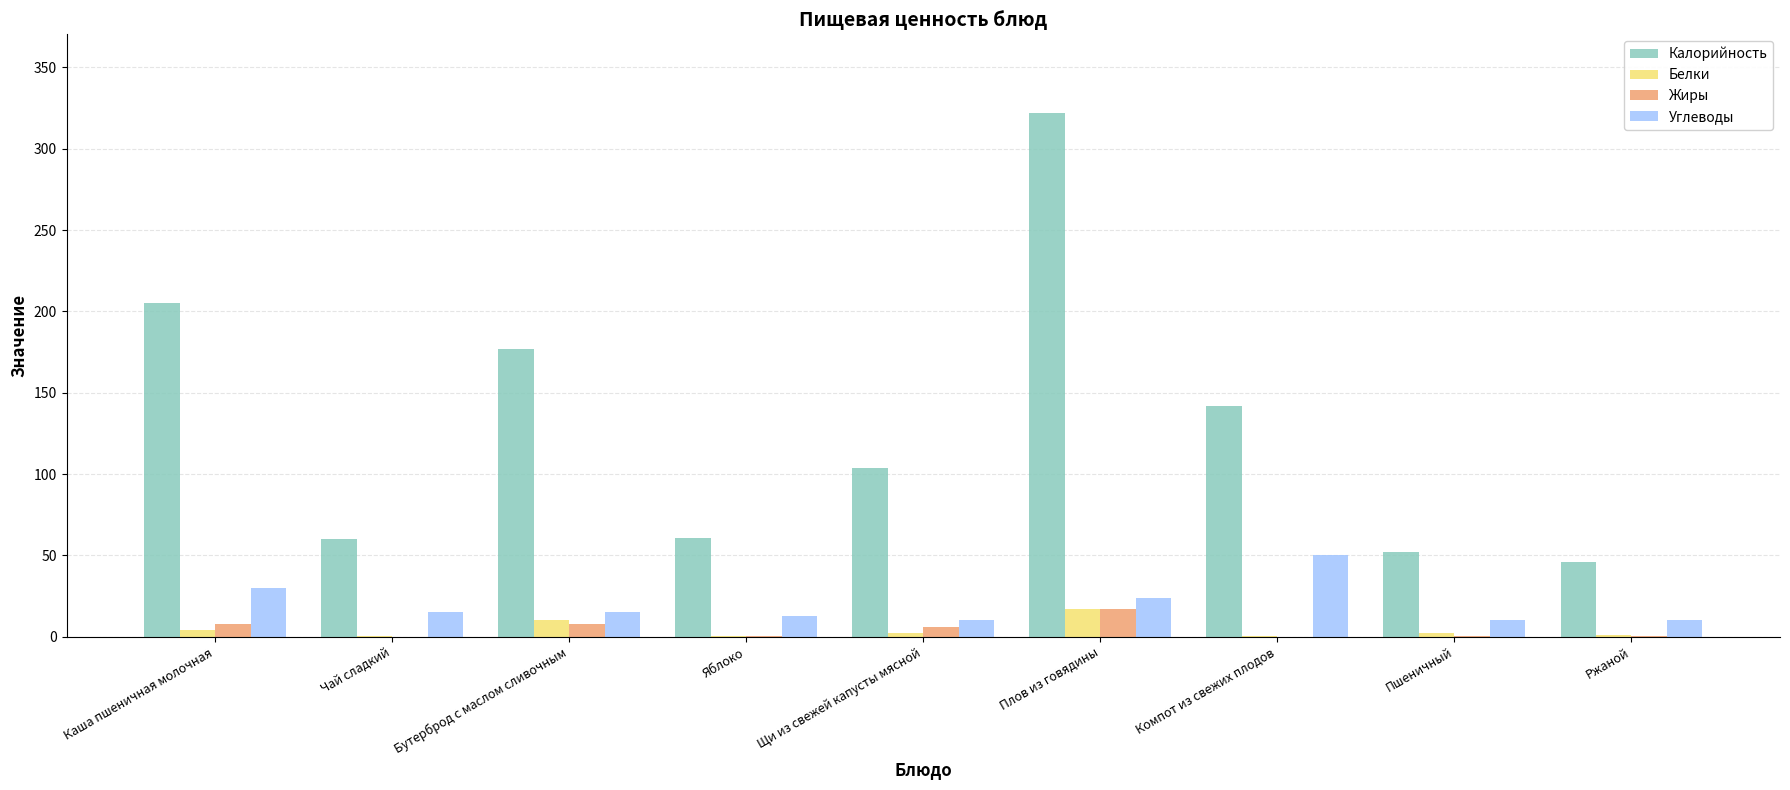

Read the Углеводы value at Яблоко.

13.0